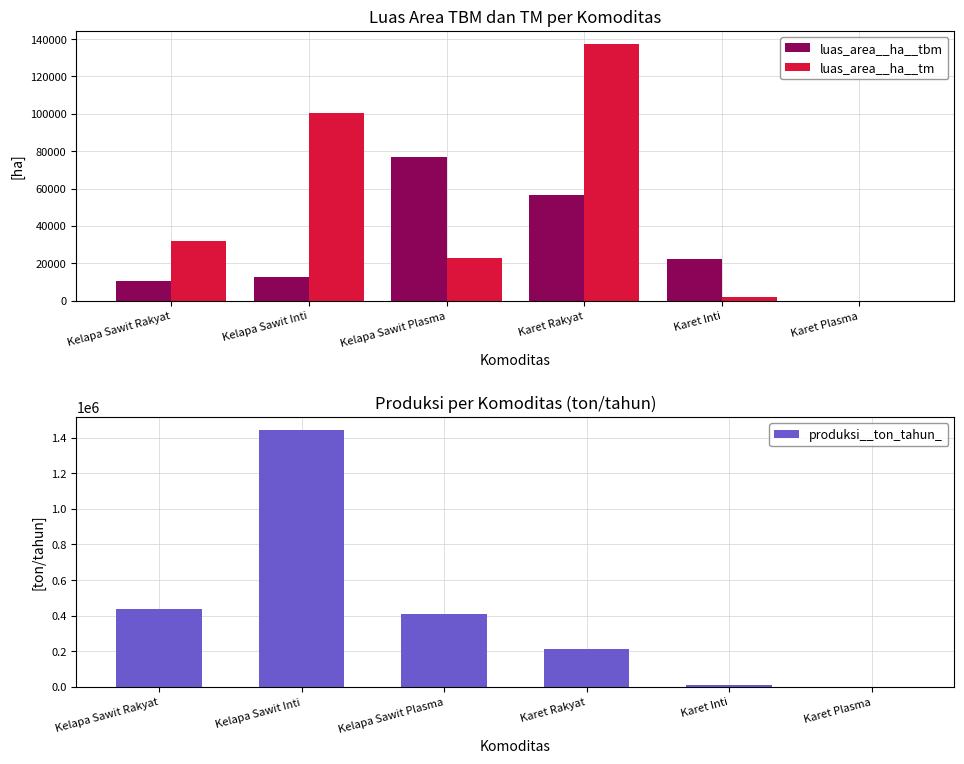

The produksi__ton_tahun_ series shows 411691.0 at Kelapa Sawit Plasma. True or false?

True